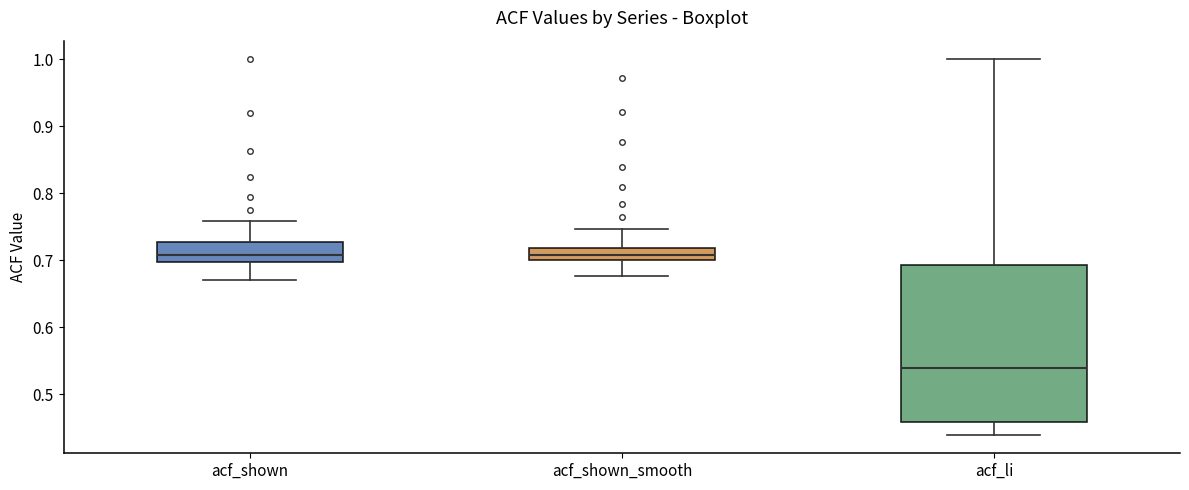

Which box is the tallest, from its lower edge to its upper edge?

acf_li